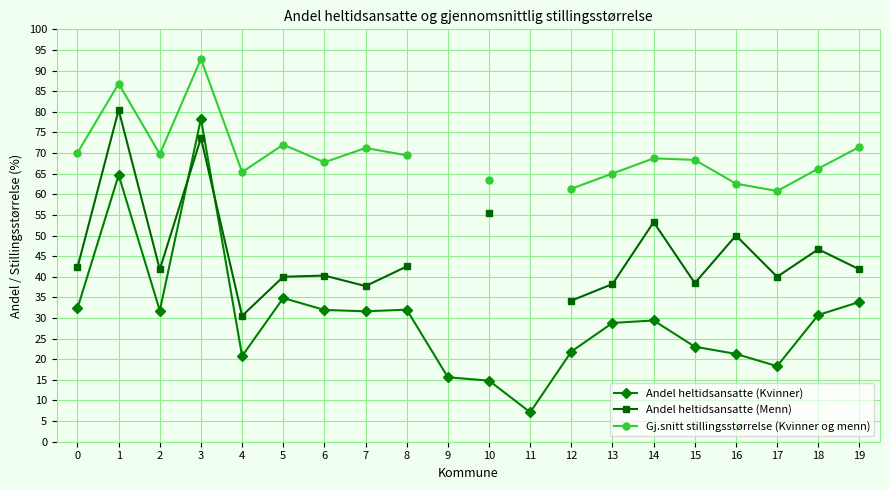

Which series ends up on top after the final intersection of Andel heltidsansatte (Kvinner) and Andel heltidsansatte (Menn)?

Andel heltidsansatte (Menn)